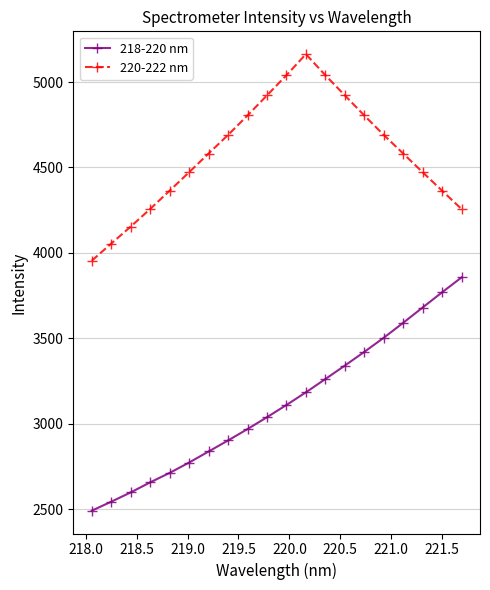

Which series has the largest total across all categories?

220-222 nm